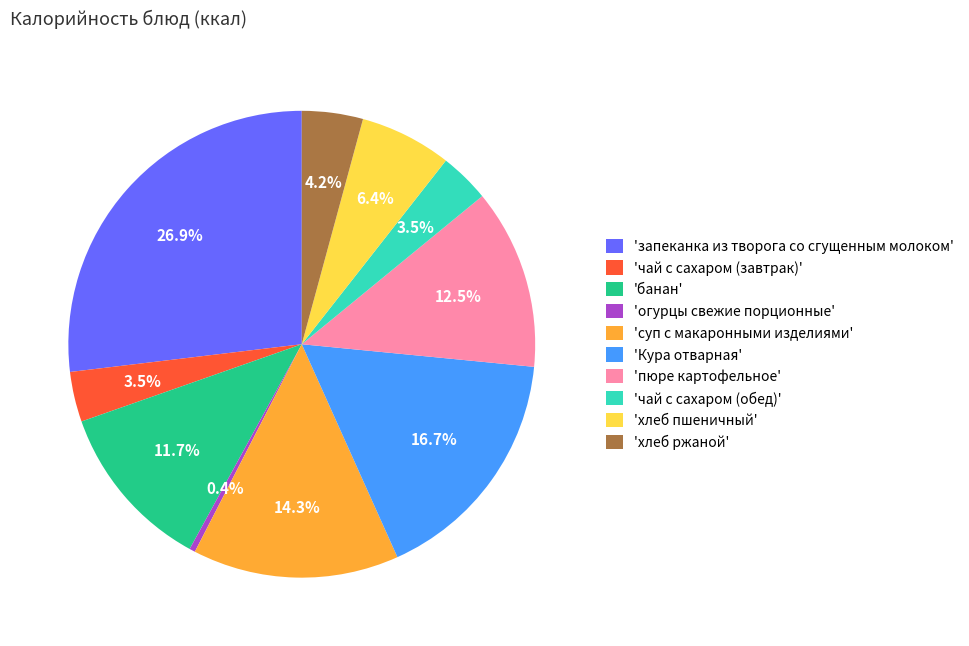

Combined, do 'чай с сахаром (завтрак)' and 'суп с макаронными изделиями' account for over 50%?

No